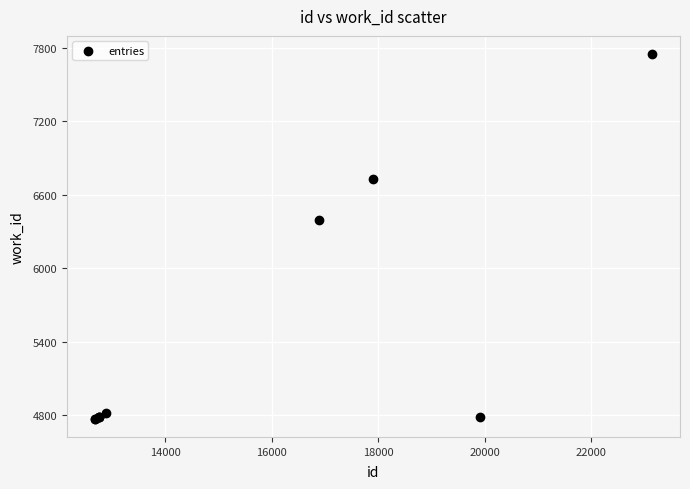

What Y value in the scatter plot is closest to 6260?

6397